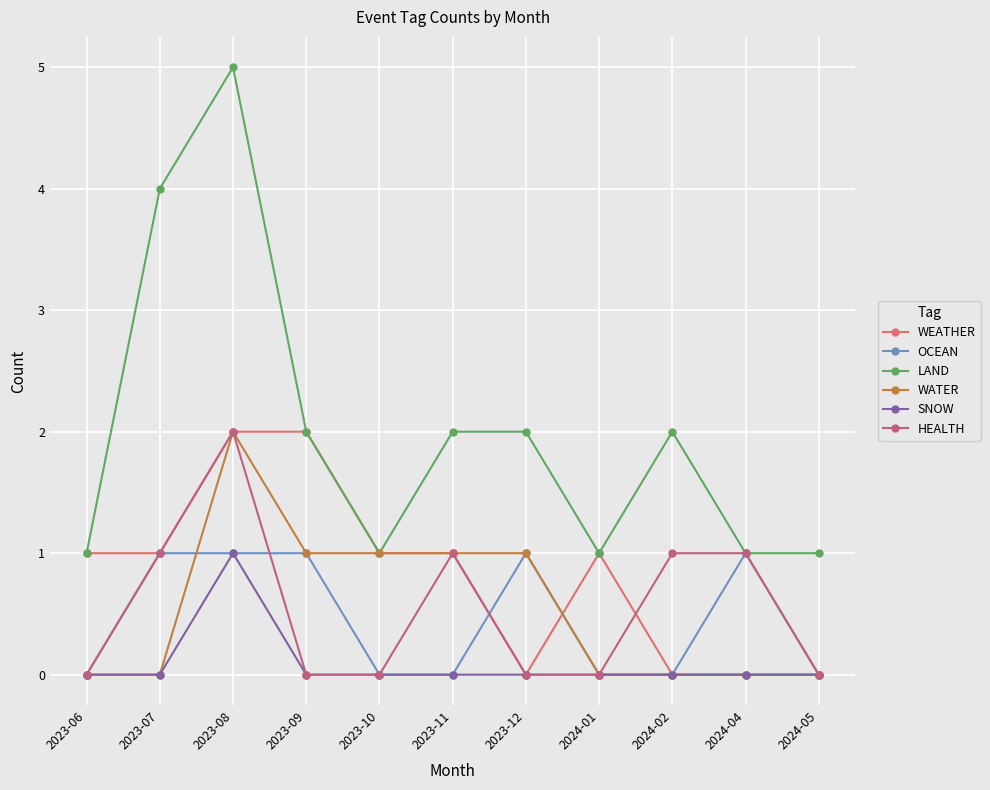

Which series has the largest total across all categories?

LAND